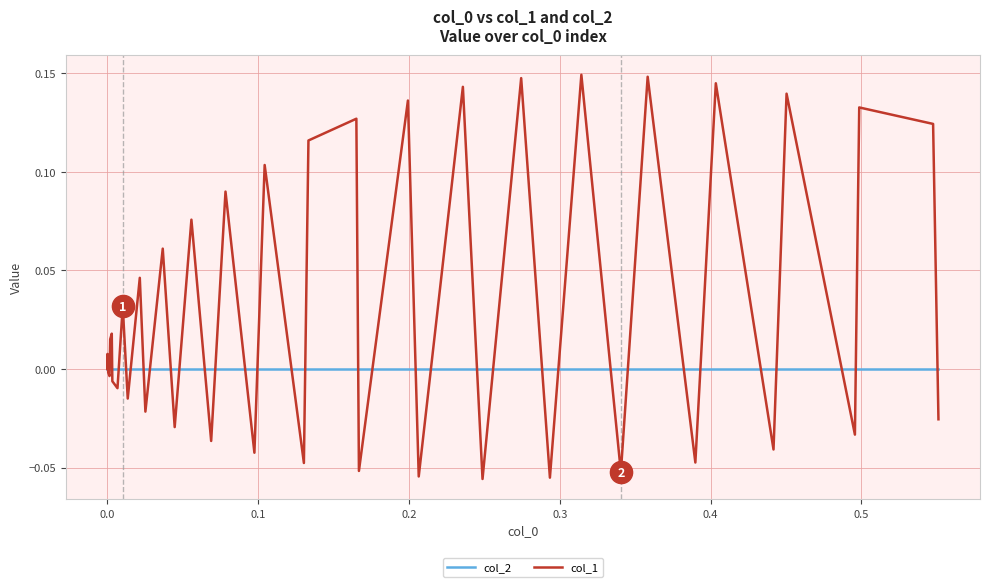

Rank the series by their average value, from highest to lowest.

col_1, col_2